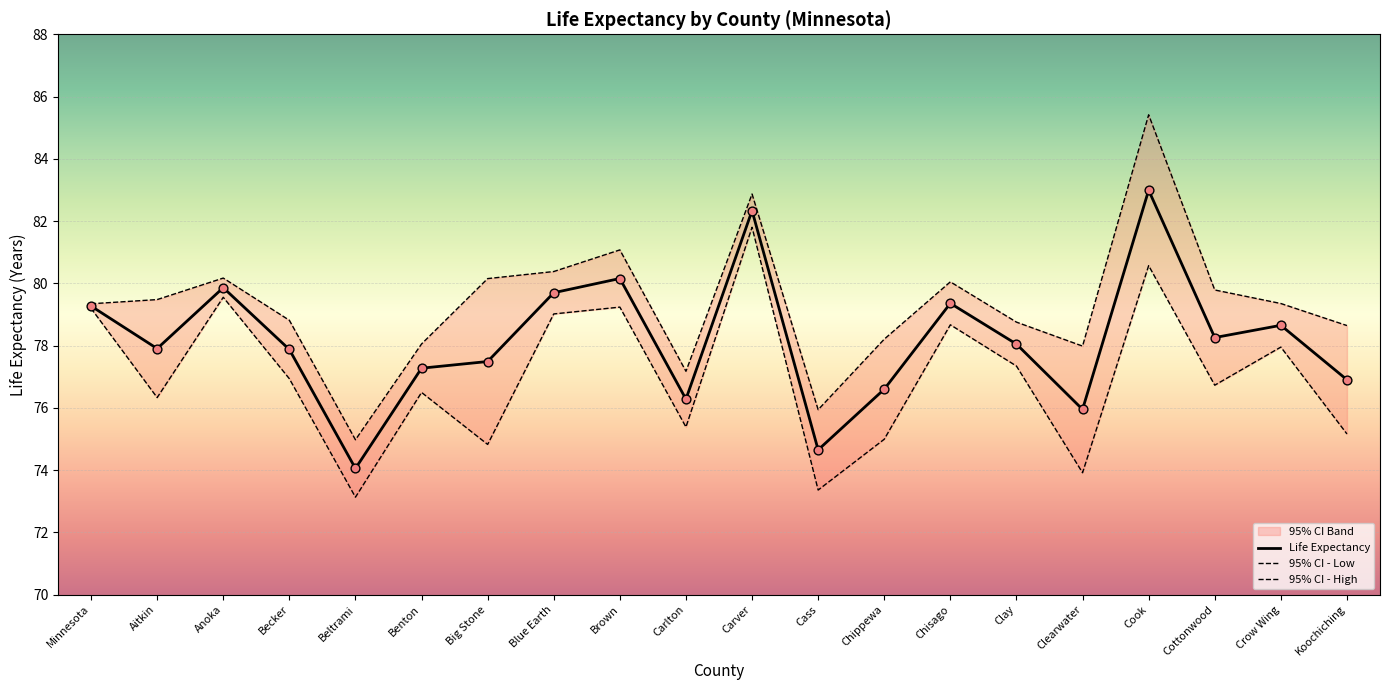

At which category is the sum across all series the highest?

Cook